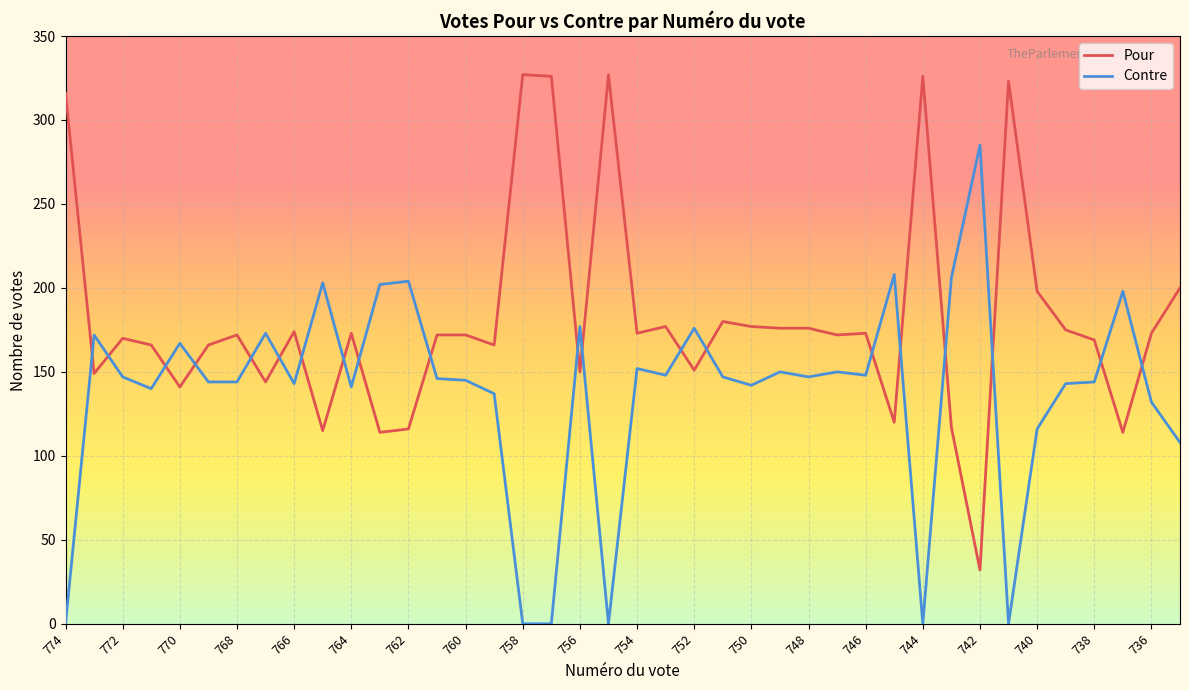

What is the difference between the maximum and minimum values in the Contre series?

285